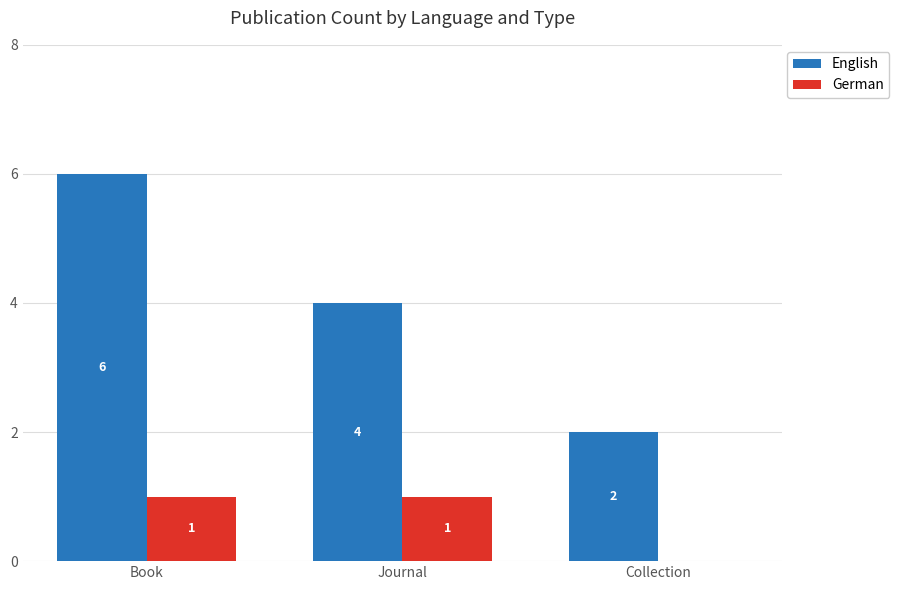

Does the chart contain stacked bars?

No